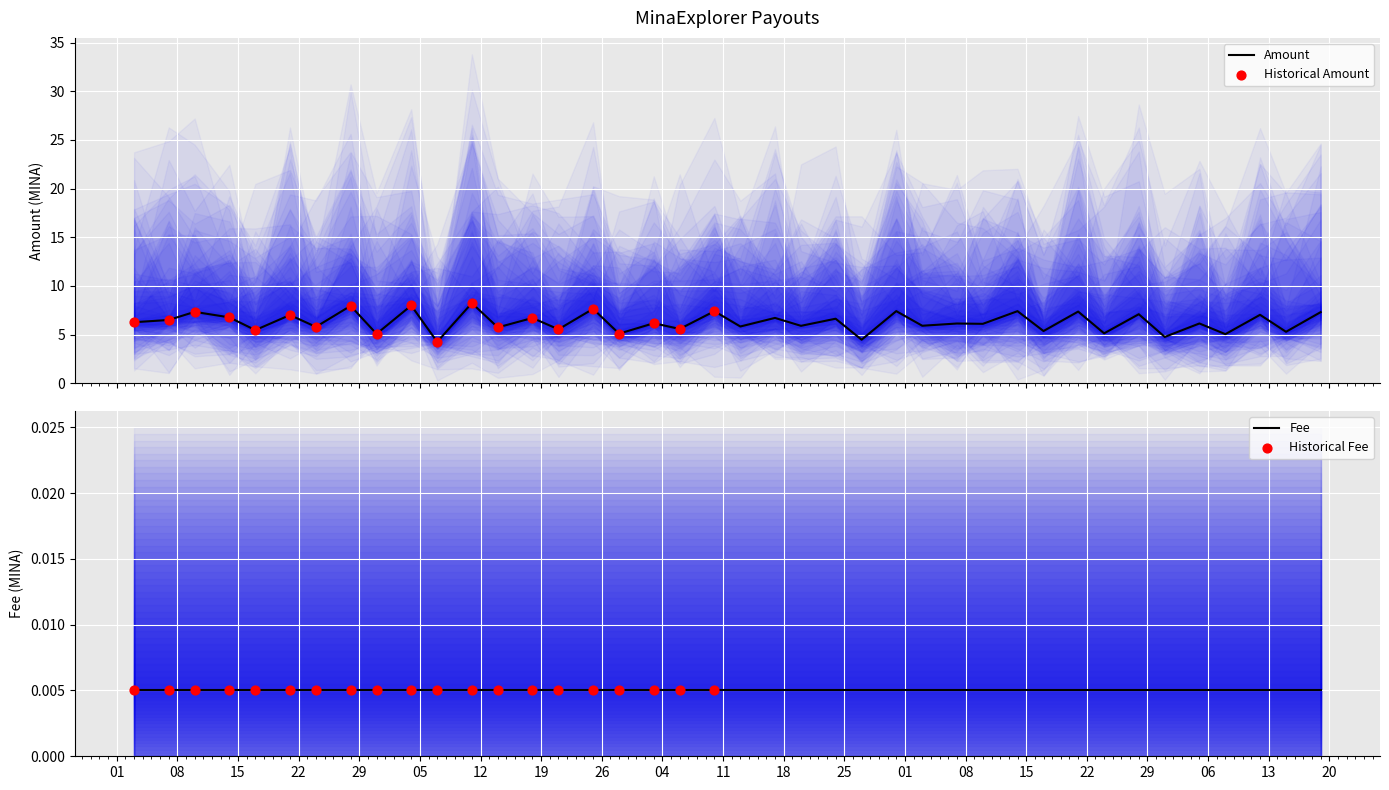

What is the change in value from 2024-01-07 to 2024-01-31?

-1.4